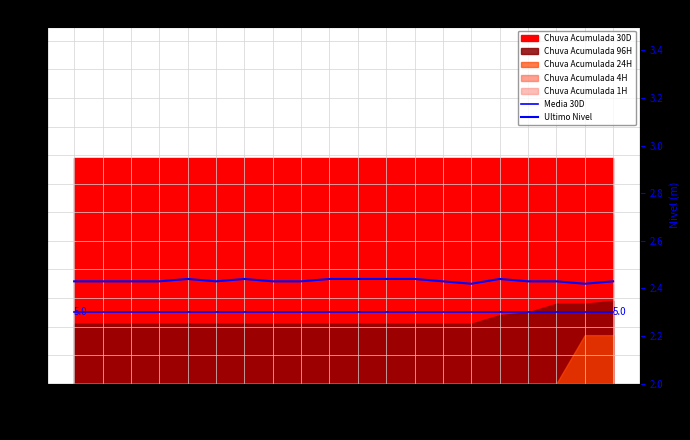

How many lines are shown in the chart?

2